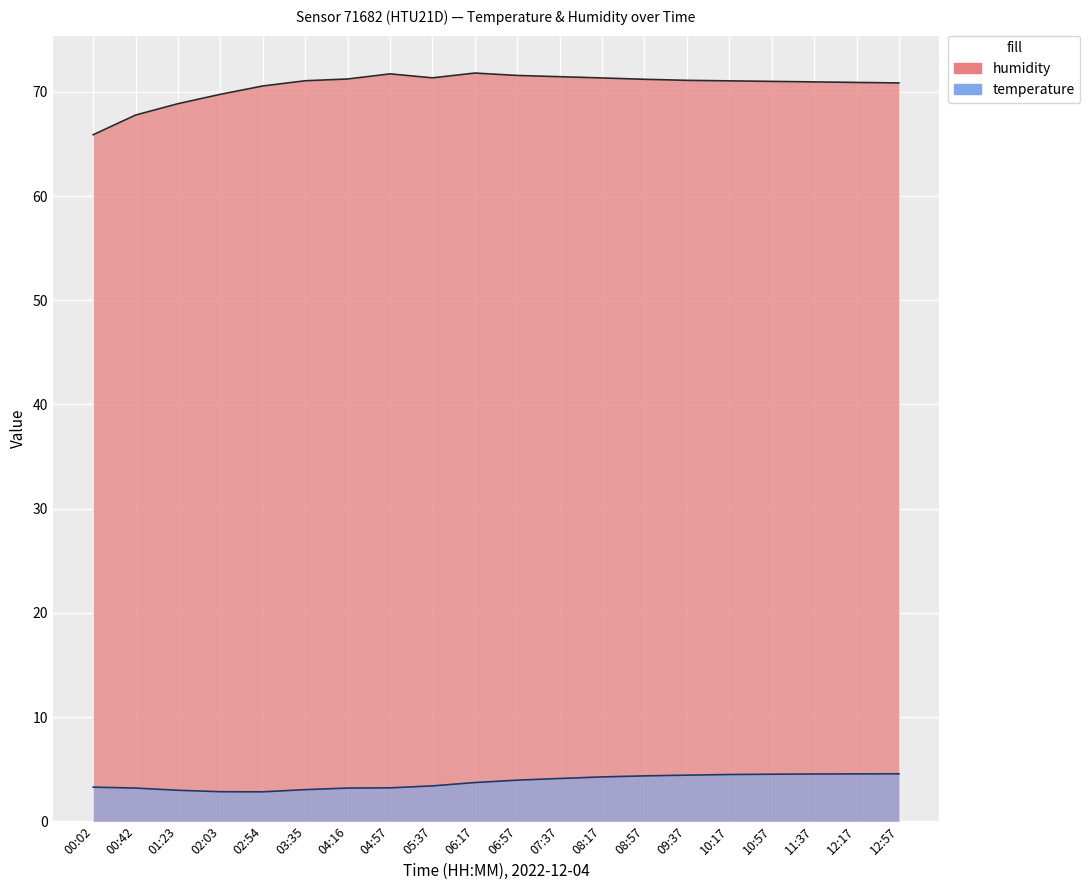

The value of humidity at 12:57 is 70.8. True or false?

True